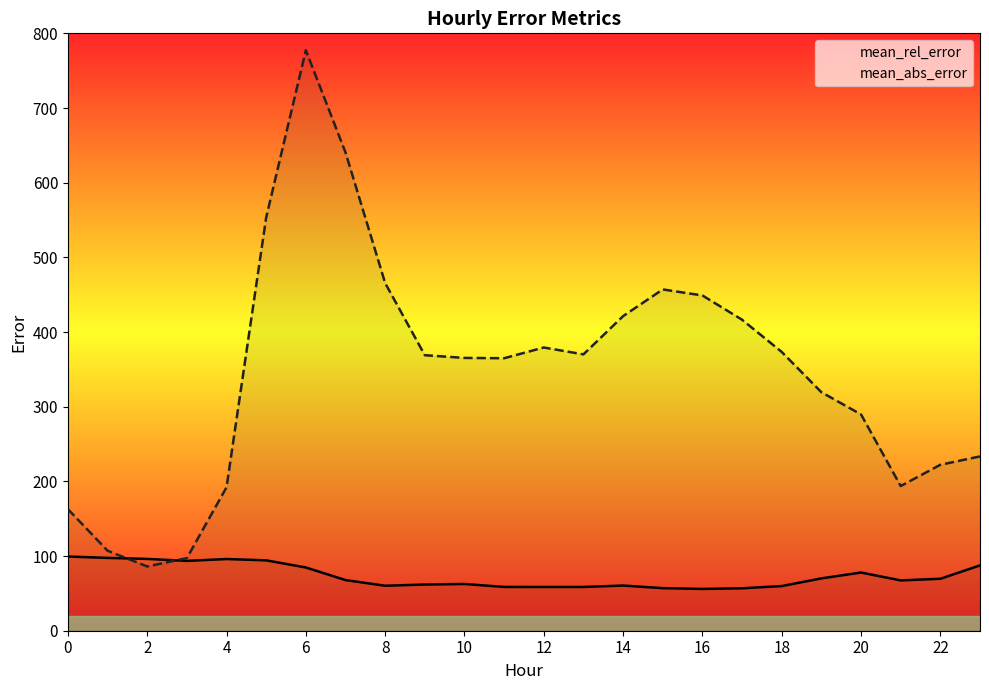

Which label corresponds to the smallest value in the chart?

16